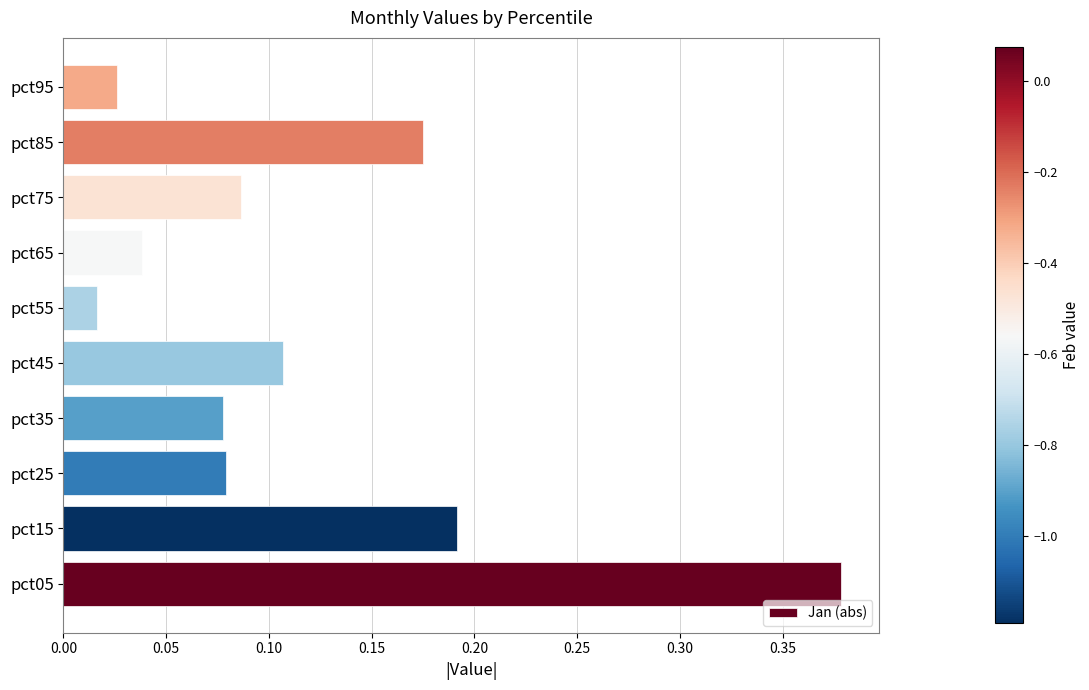

Between pct75 and pct95, which is larger?

pct75